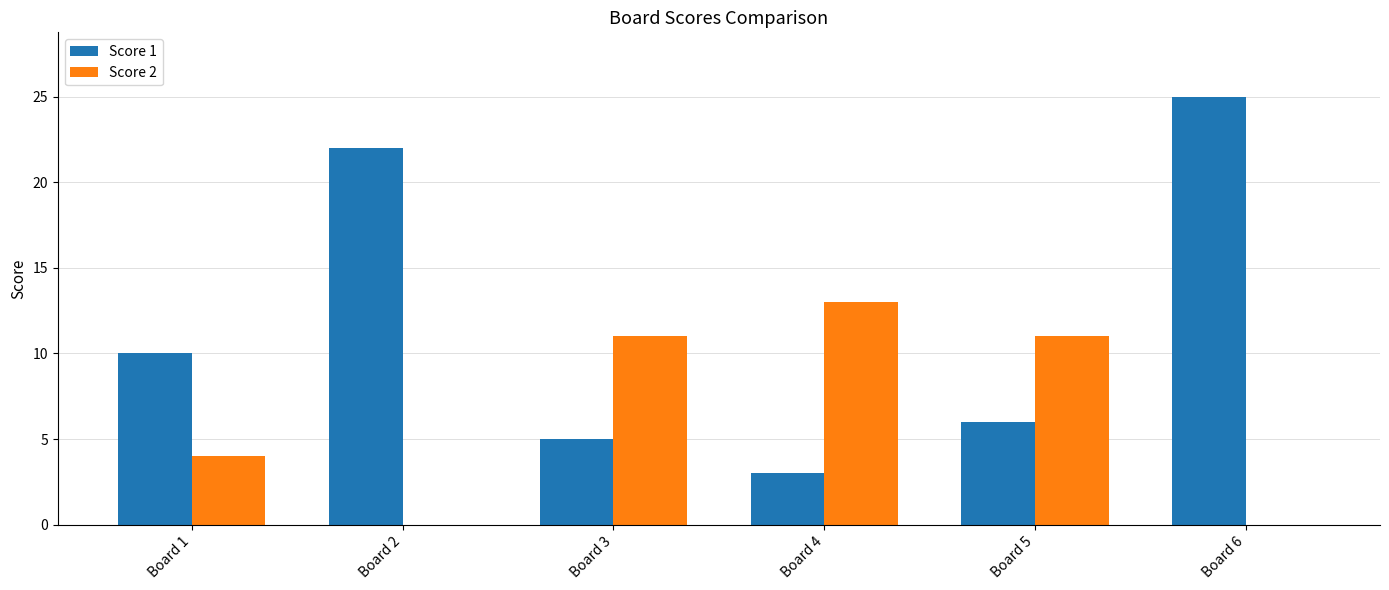

Count the number of categories in the chart.

6